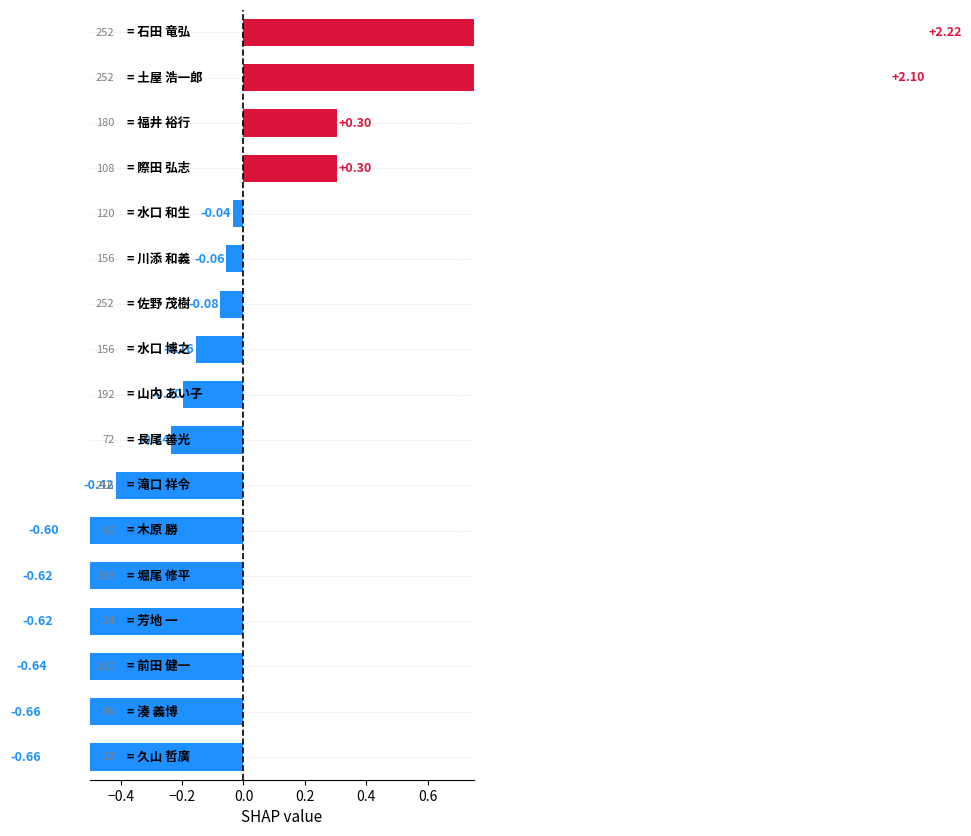

How many negative values are there?

13